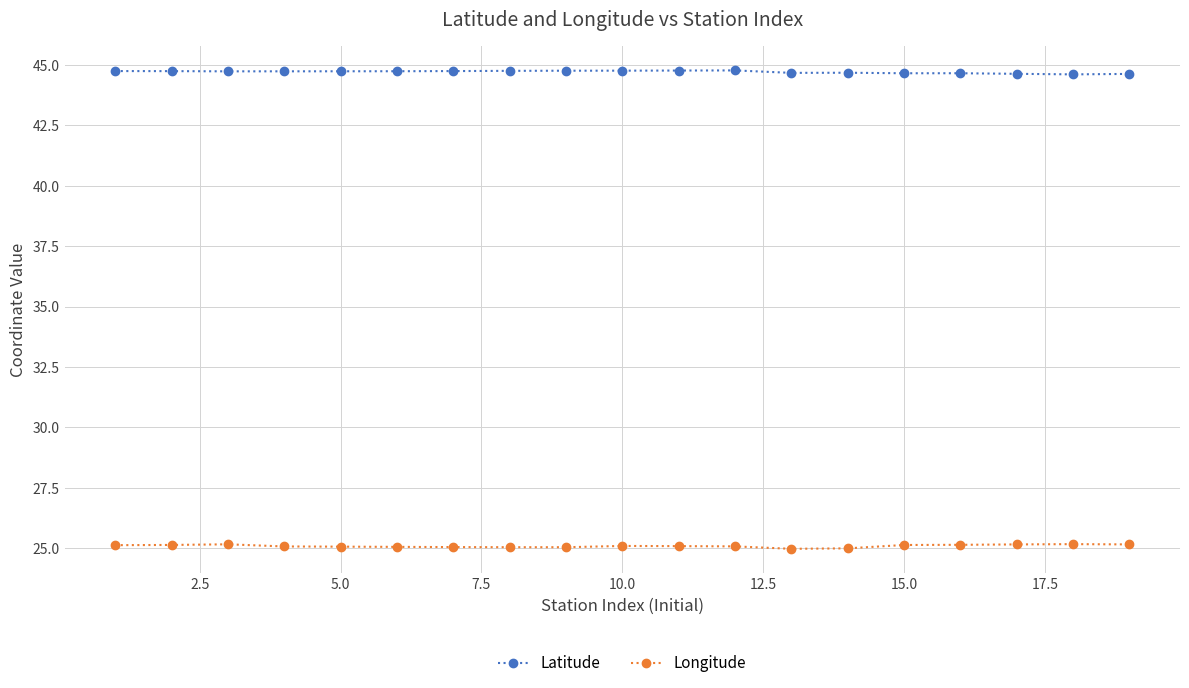

True or false: Latitude and Longitude intersect in this chart.

False